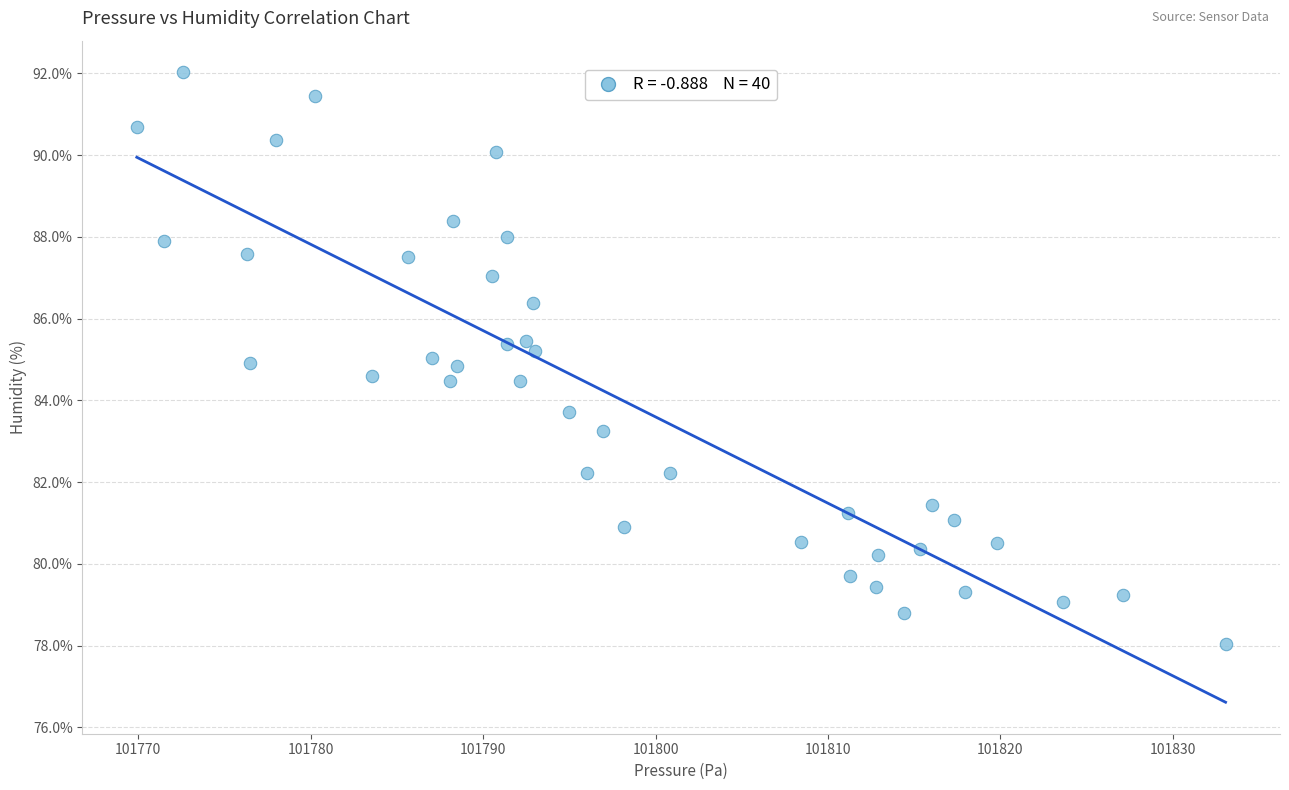

What is the range of Y values (max minus min)?

14.0